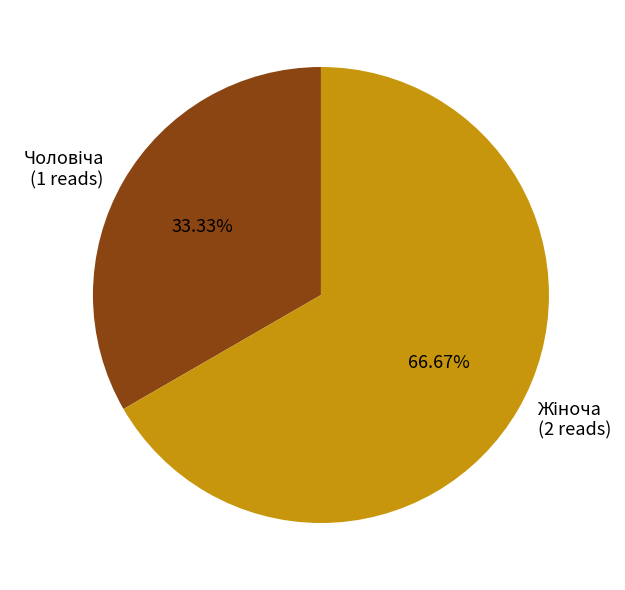

Does any single category account for the majority?

Yes